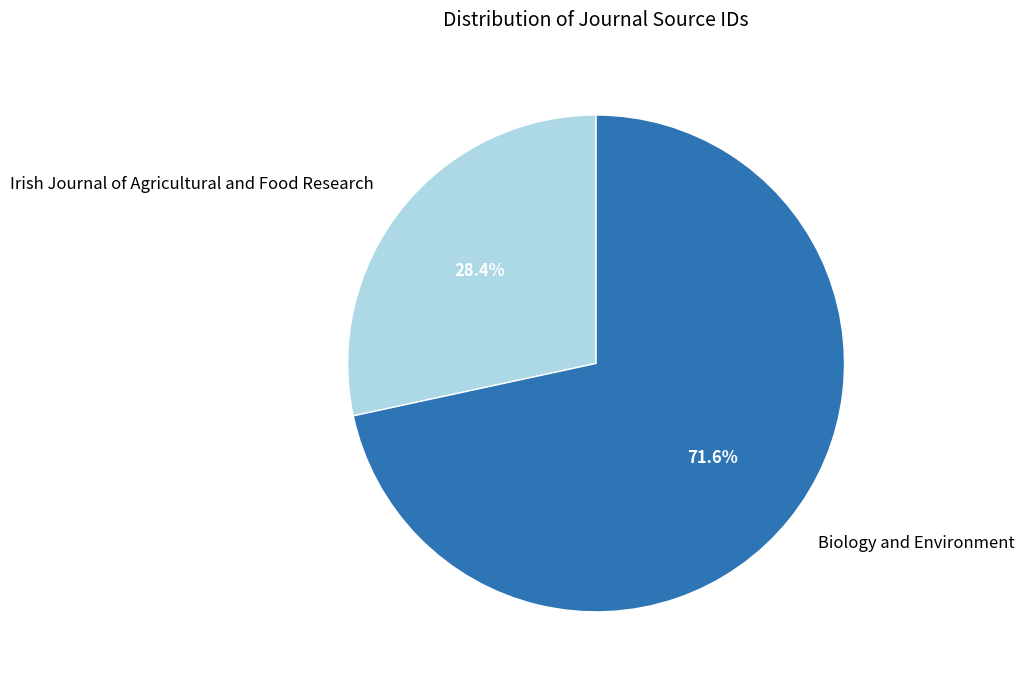

To the nearest percent, what is the difference between the Biology and Environment and Irish Journal of Agricultural and Food Research slice percentages?

43%